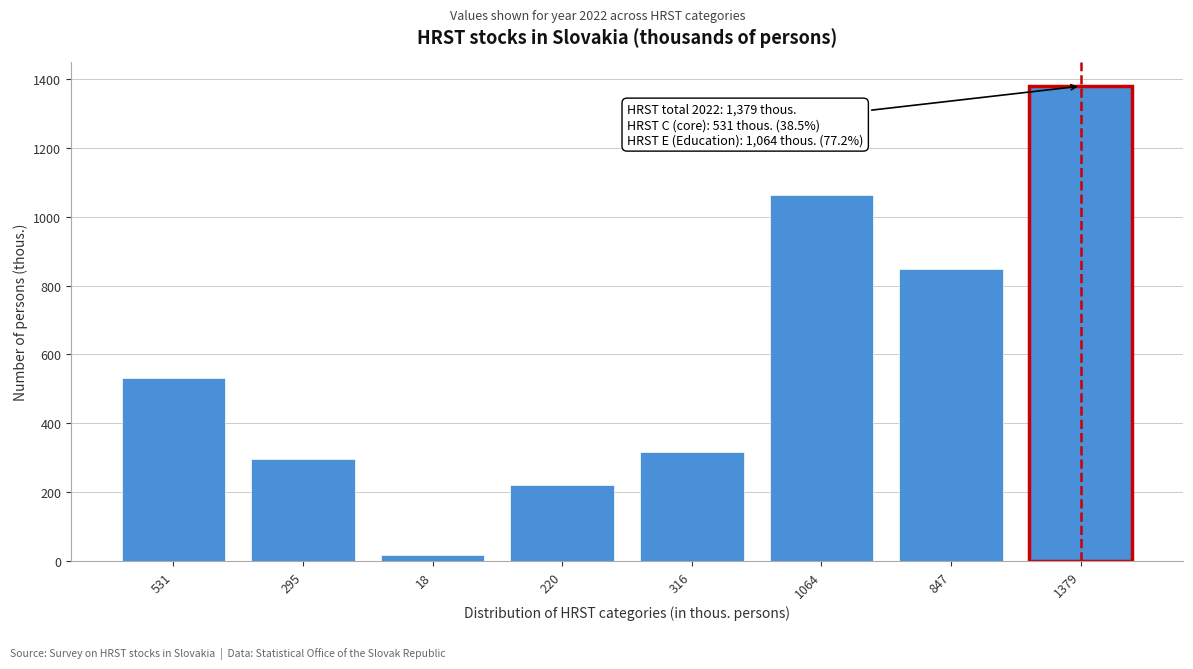

Reading left to right, list all the values displayed in this chart.

531=531	295=295	18=18	220=220	316=316	1064=1064	847=847	1379=1379